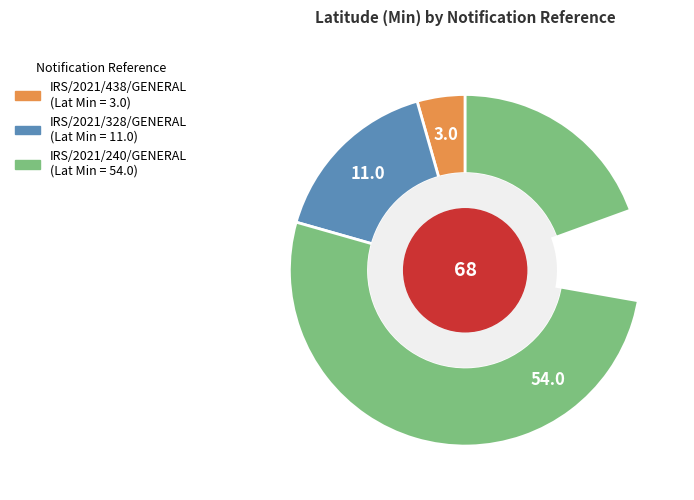

To the nearest percent, what is the difference between the largest and smallest slice percentages?

75%